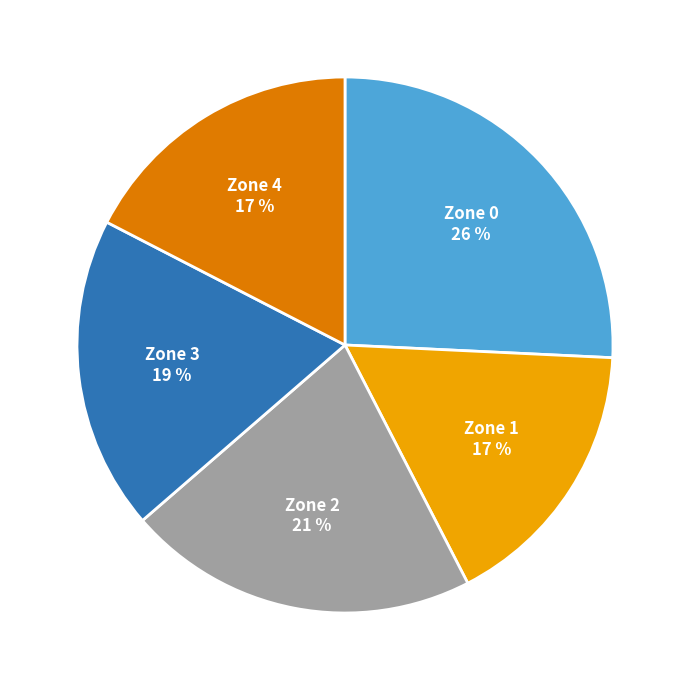

Between Zone 4 and Zone 3, which is larger?

Zone 3